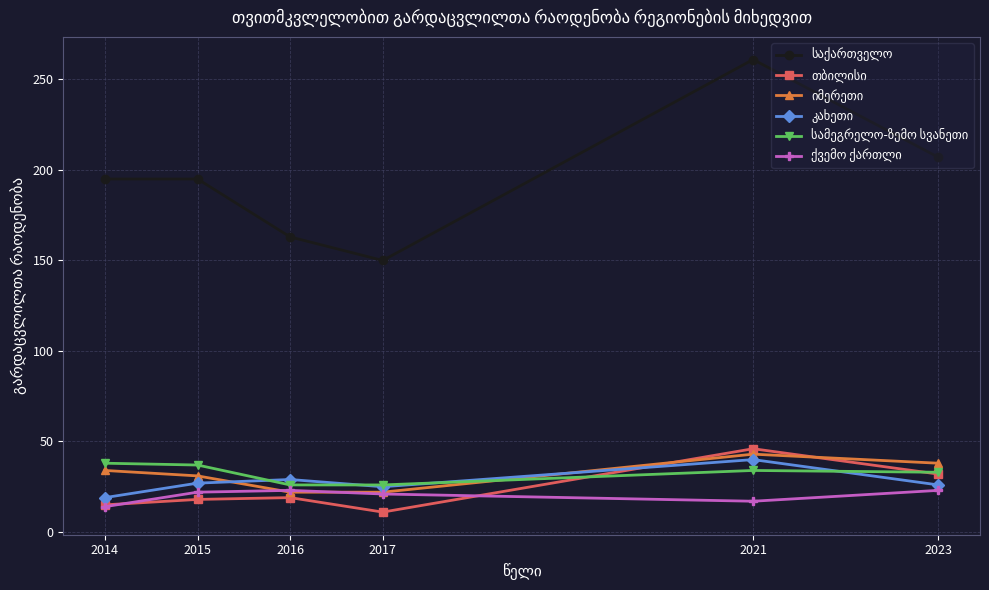

What is the maximum value shown in the chart?

261